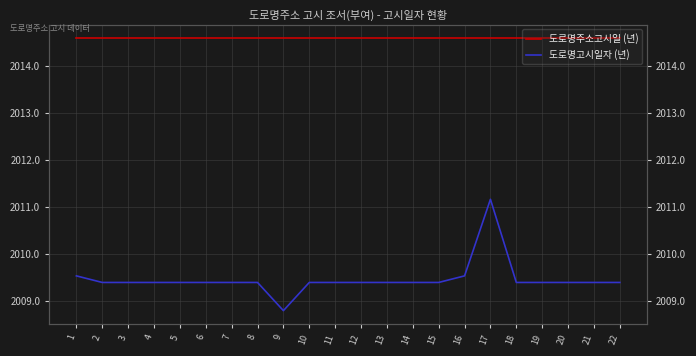

What is the total value across all series at 10?

4024.0